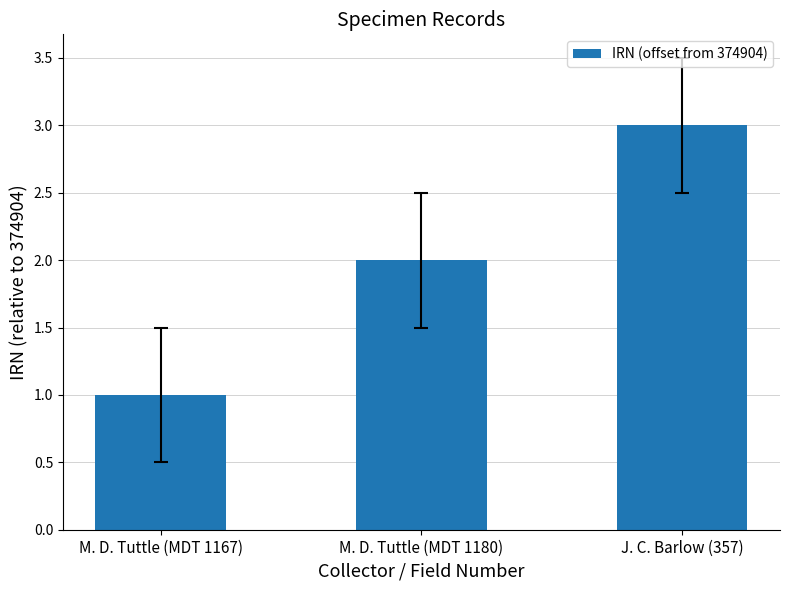

Between M. D. Tuttle (MDT 1180) and J. C. Barlow (357), which is larger?

J. C. Barlow (357)